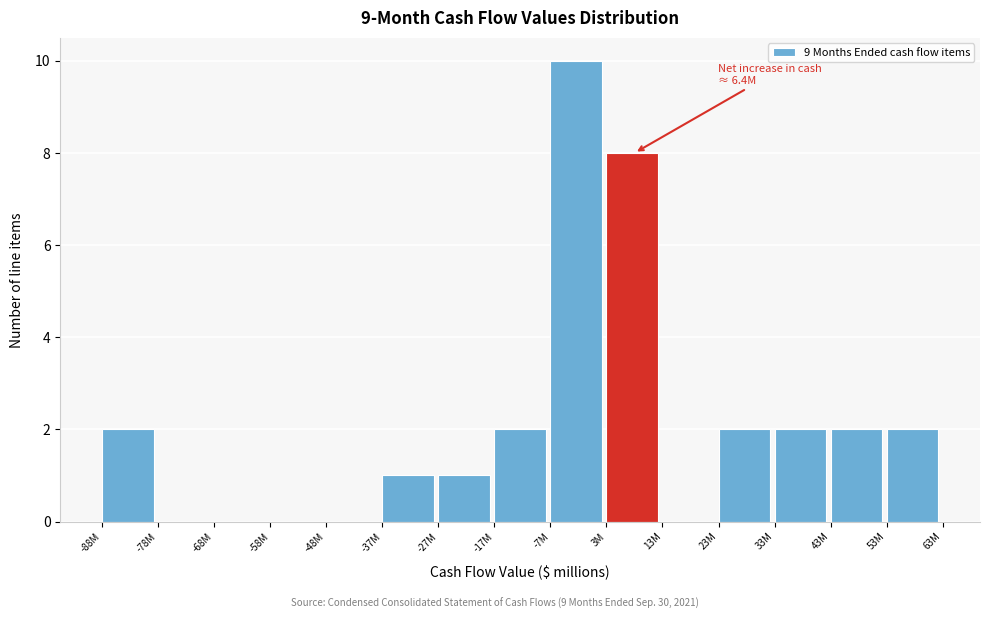

Reading left to right, transcribe all the data shown in this chart.

-88M=2	-78M=0	-68M=0	-58M=0	-48M=0	-37M=1	-27M=1	-17M=2	-7M=10	3M=8	13M=0	23M=2	33M=2	43M=2	53M=2